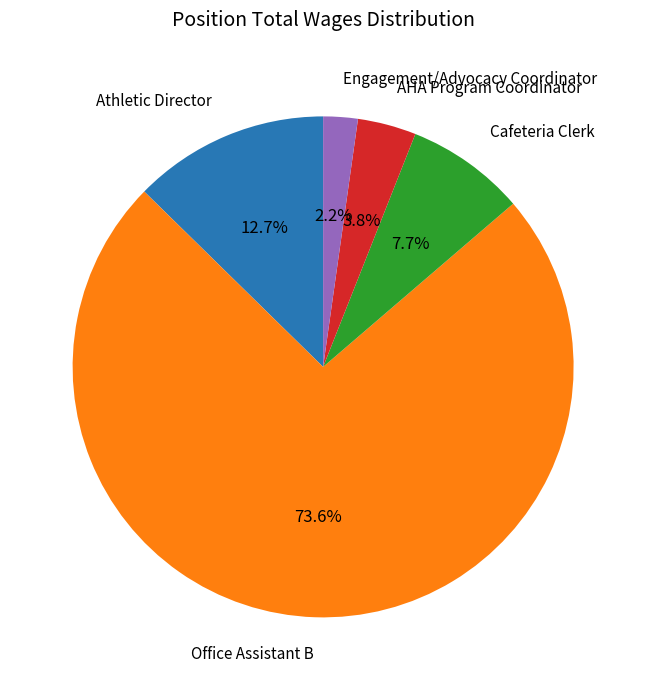

Is there a majority slice in this chart?

Yes